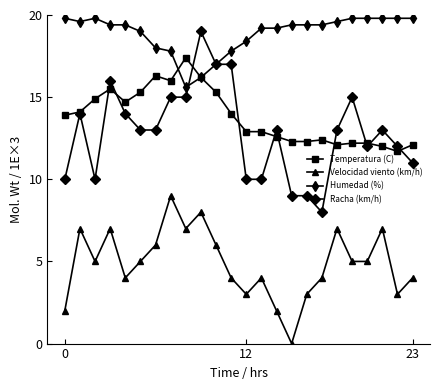

How many distinct data groups are displayed?

4